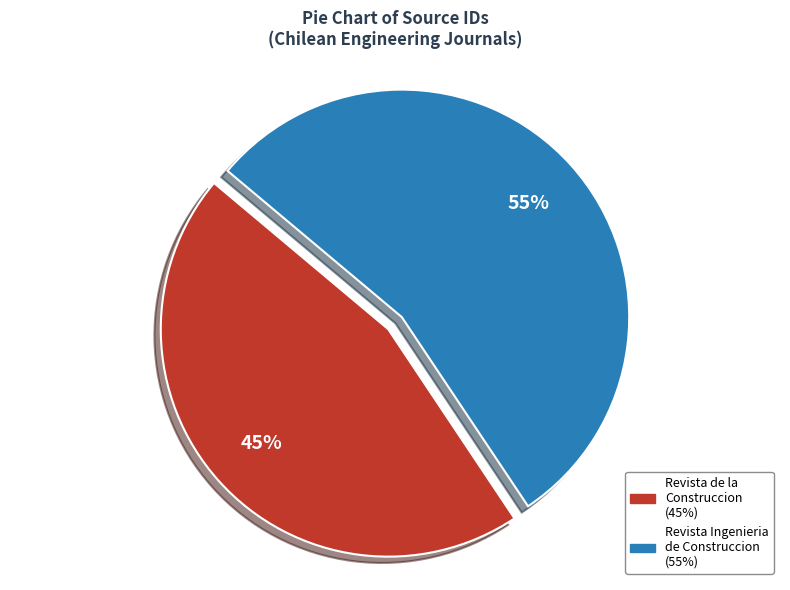

Is the sum of Revista de la Construccion and Revista Ingenieria de Construccion greater than half?

Yes